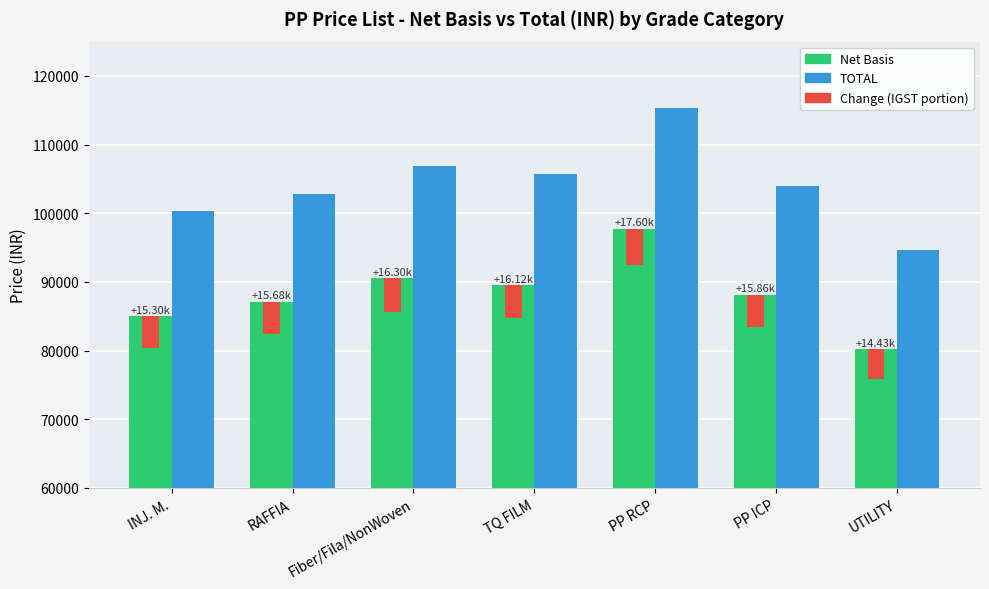

At which category is the sum across all series the highest?

PP RCP